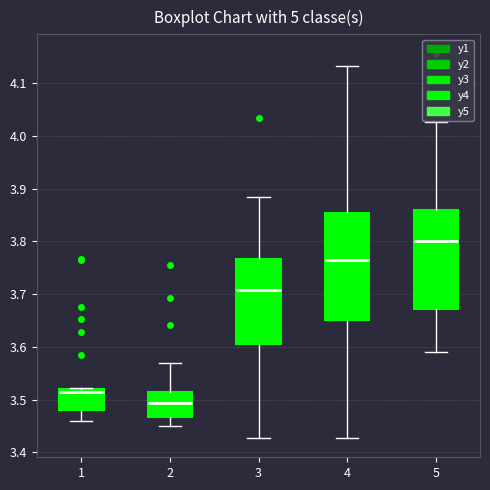

Reading left to right, read every box against the y-axis: the position of its median line, the range the box covers, and the ends of its whiskers. The values are not printed on the chart, so give them approximately, as read against the axis.

1: median 3.51, box 3.48 to 3.52, whiskers 3.46 to 3.52
2: median 3.49, box 3.47 to 3.51, whiskers 3.45 to 3.57
3: median 3.71, box 3.60 to 3.77, whiskers 3.43 to 3.88
4: median 3.77, box 3.65 to 3.85, whiskers 3.43 to 4.13
5: median 3.80, box 3.67 to 3.86, whiskers 3.59 to 4.03